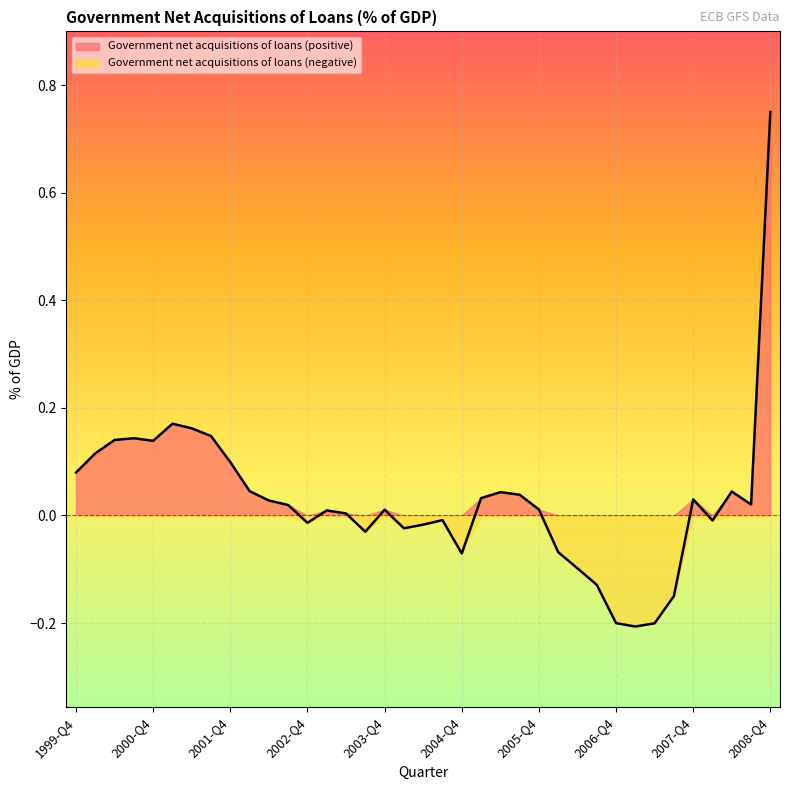

Between 2003-Q2 and 2008-Q4, which is larger?

2008-Q4